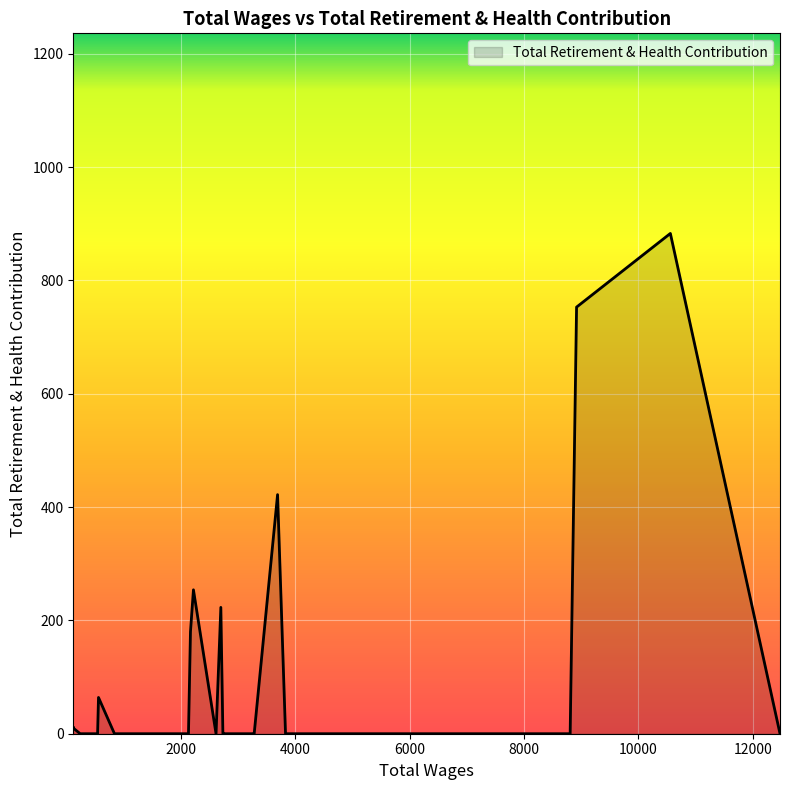

How many lines are shown in the chart?

1